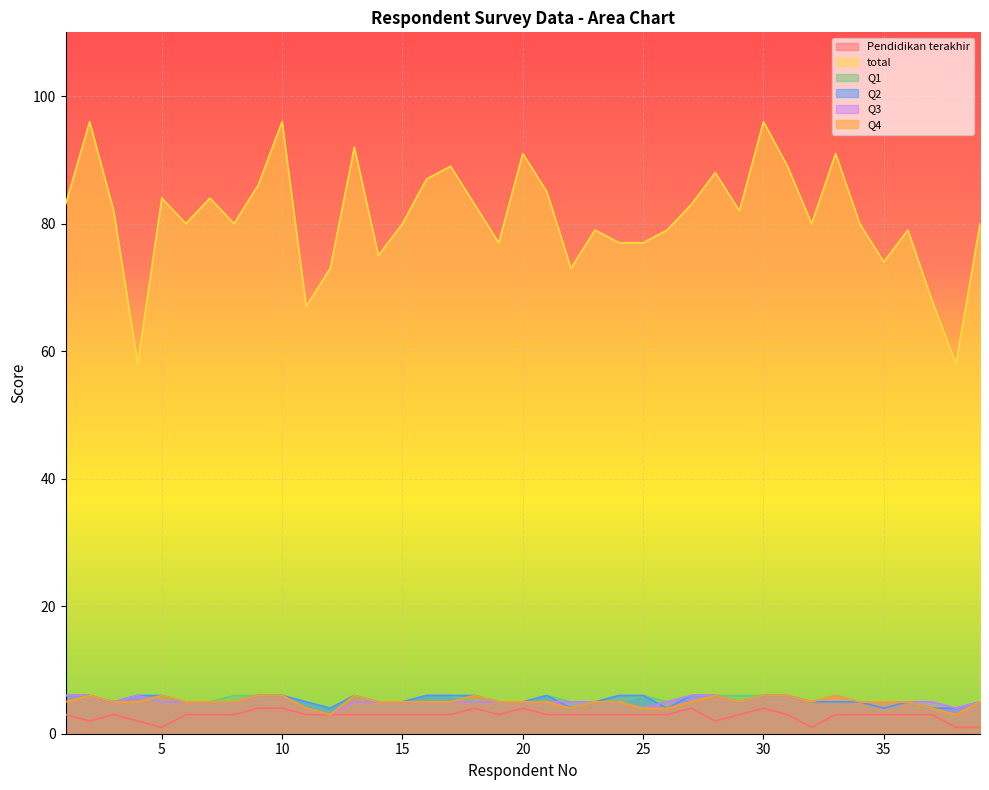

What is the maximum value shown in the chart?

96